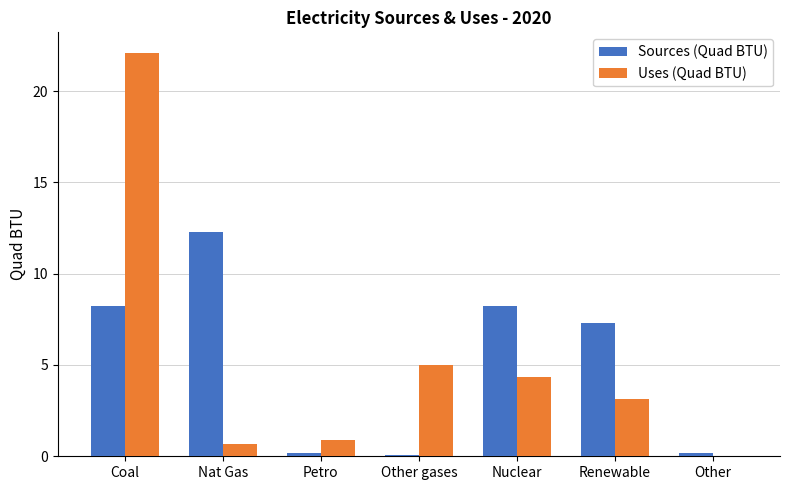

What is the sum of the Sources (Quad BTU) values at Nuclear and Nat Gas?

20.5